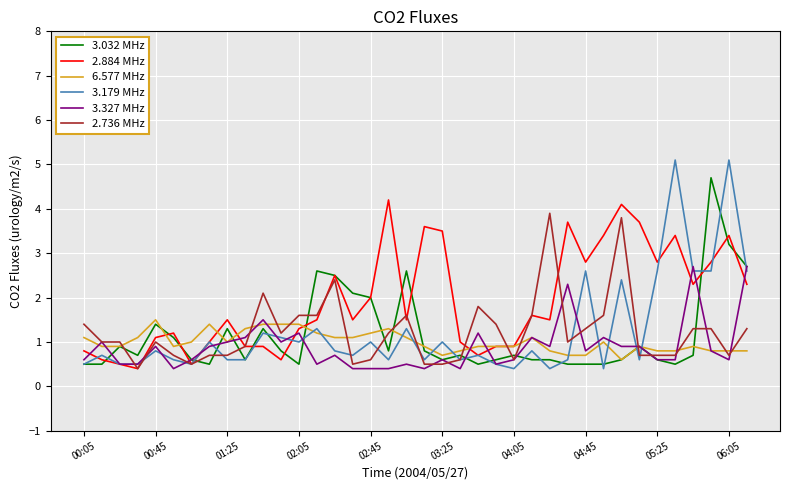

What is the sum of all 3.327 MHz values?

33.8